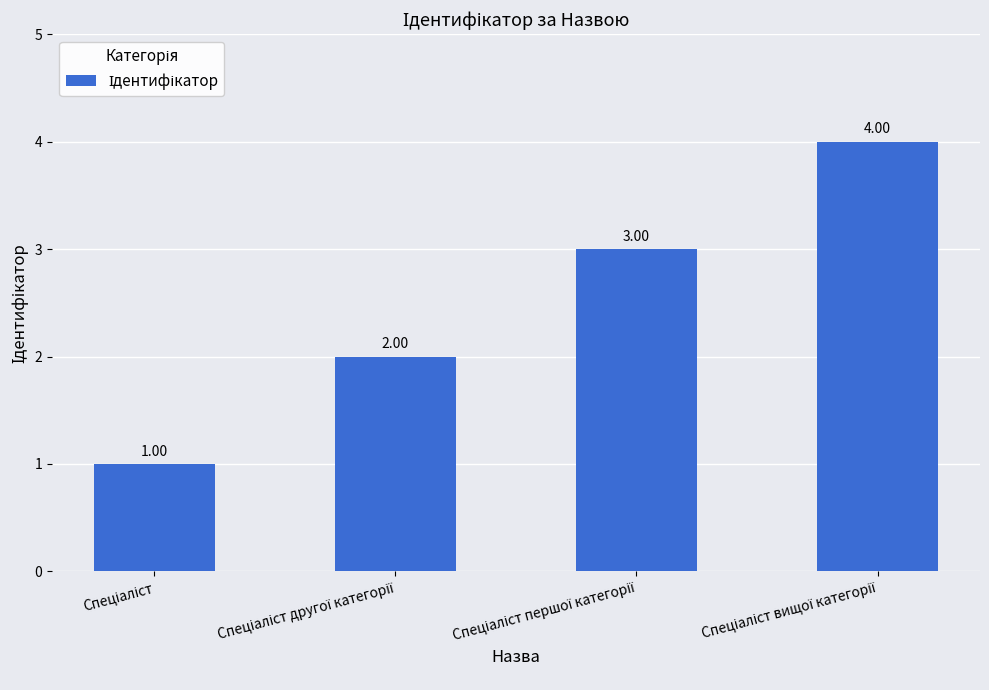

Are the bars grouped side by side (vs. stacked)?

No